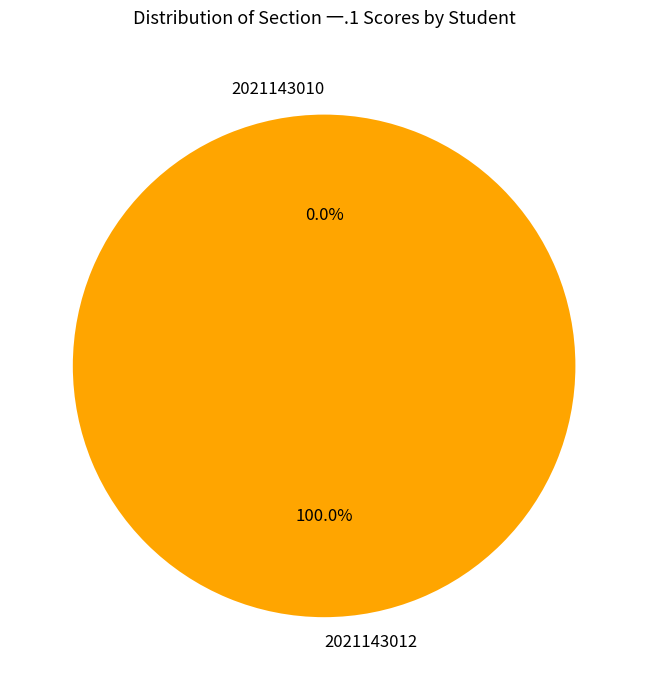

Which slice is the smallest?

2021143010